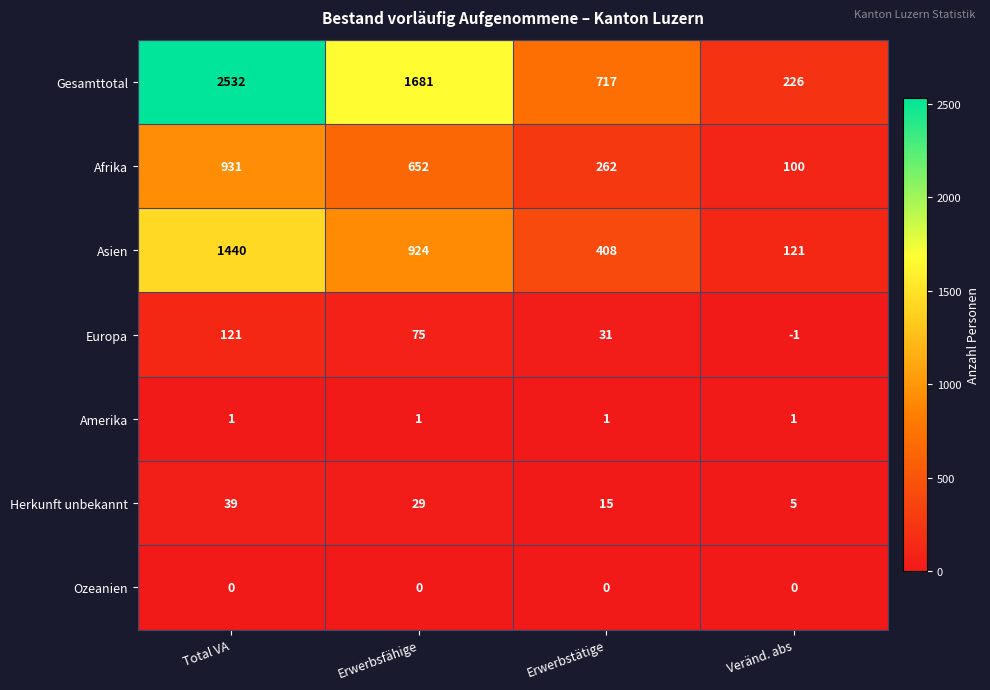

Count the number of categories in the chart.

4